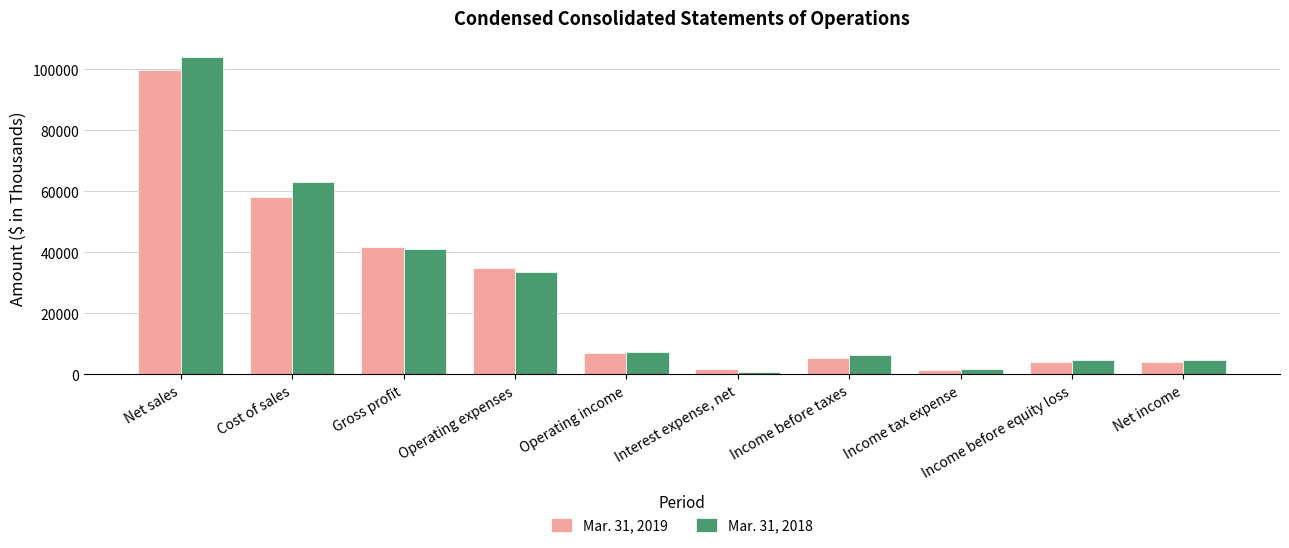

Which label corresponds to the largest value in the chart?

Net sales